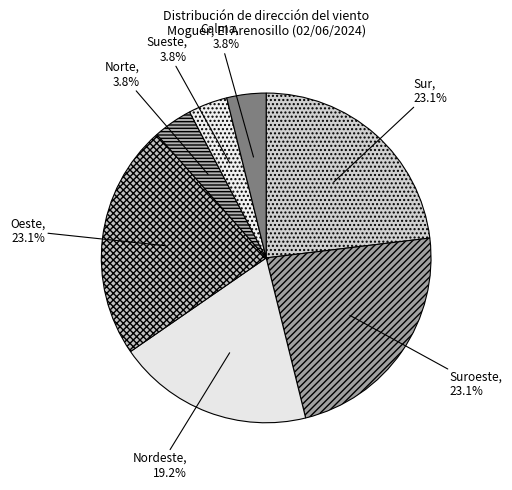

To the nearest percent, what portion does Calma represent?

4%